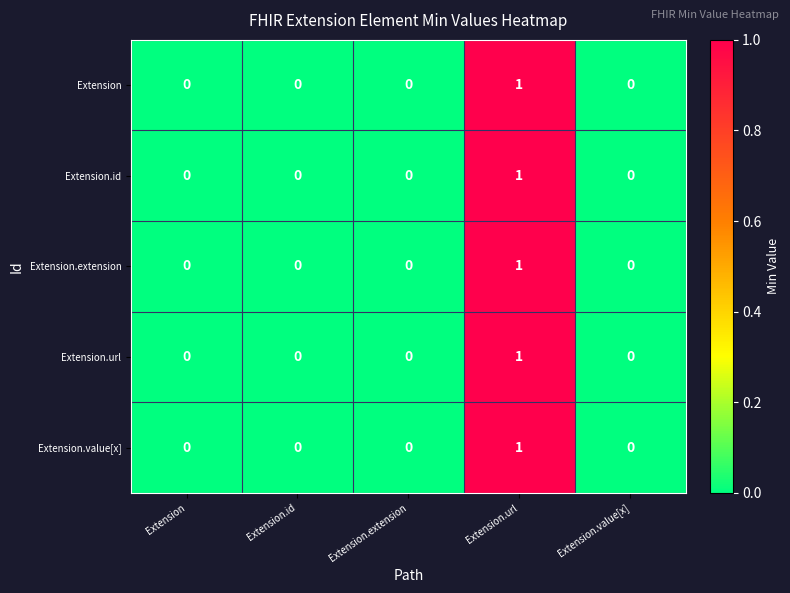

Reading left to right, list all the values displayed in this chart.

Extension: Extension=0	Extension.id=0	Extension.extension=0	Extension.url=1	Extension.value[x]=0
Extension.id: Extension=0	Extension.id=0	Extension.extension=0	Extension.url=1	Extension.value[x]=0
Extension.extension: Extension=0	Extension.id=0	Extension.extension=0	Extension.url=1	Extension.value[x]=0
Extension.url: Extension=0	Extension.id=0	Extension.extension=0	Extension.url=1	Extension.value[x]=0
Extension.value[x]: Extension=0	Extension.id=0	Extension.extension=0	Extension.url=1	Extension.value[x]=0